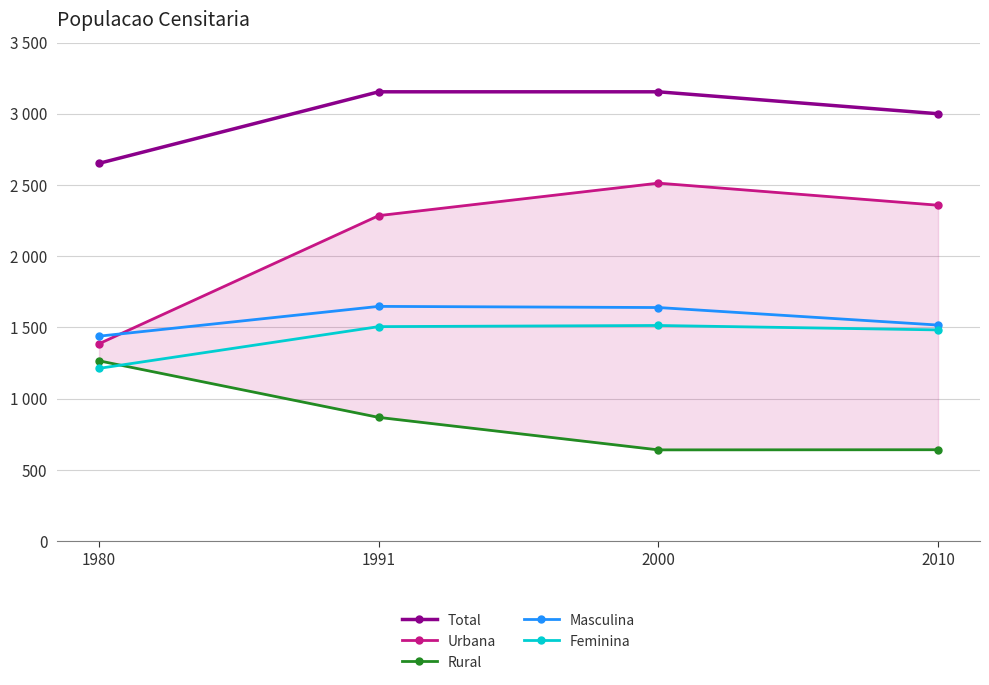

Which label corresponds to the smallest value in the chart?

2000